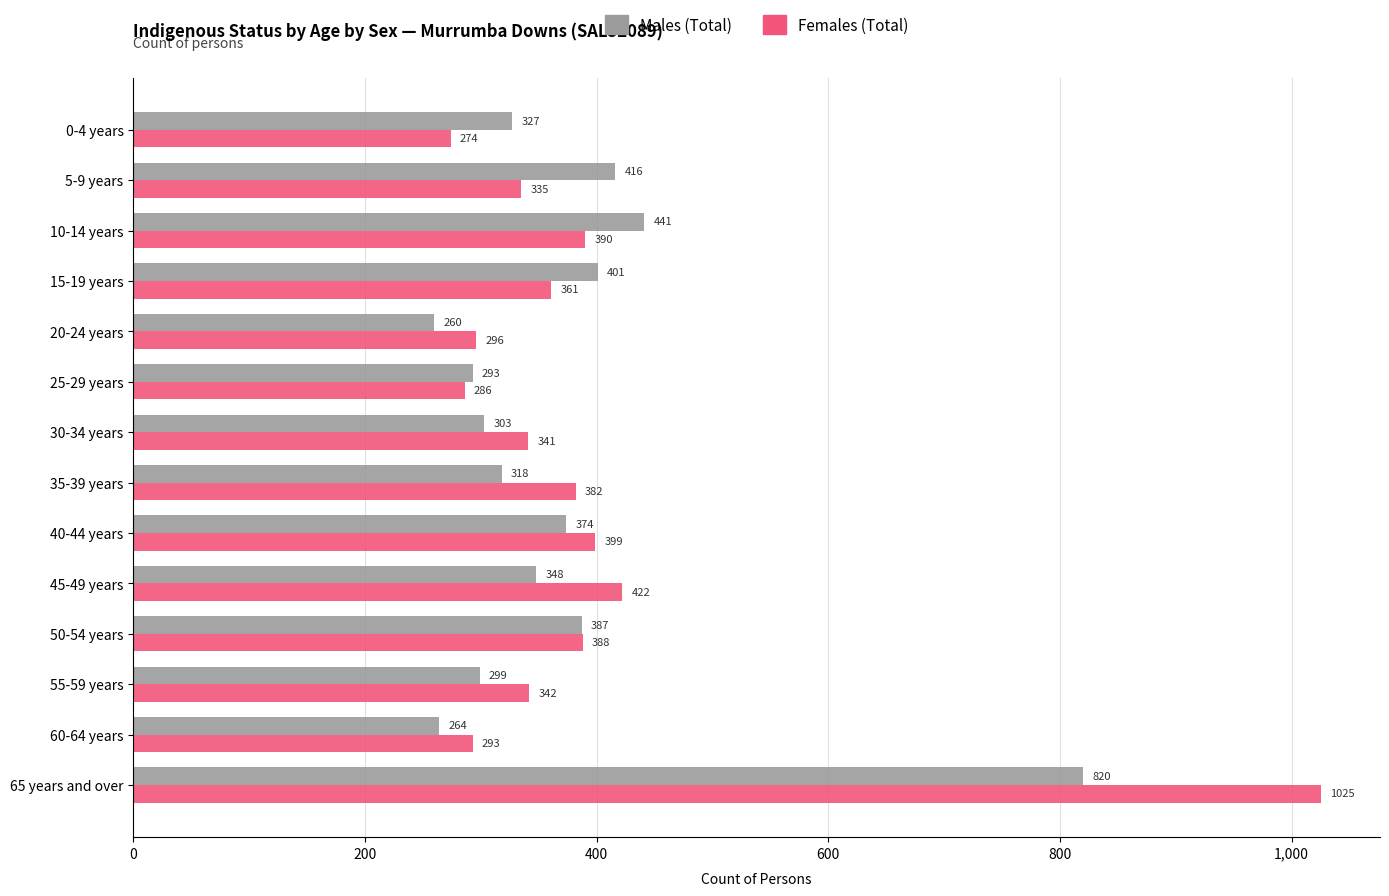

What is the difference between the Females (Total) values at 10-14 years and 30-34 years?

49